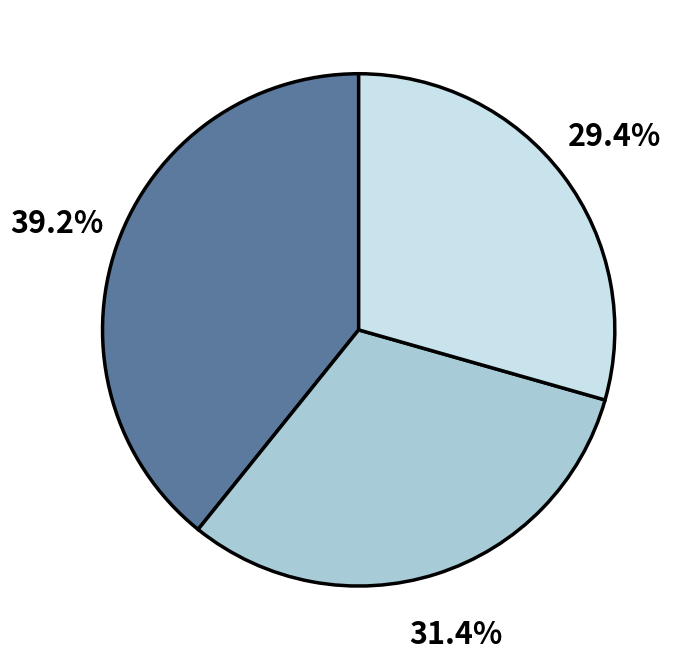

How many segments does this pie chart have?

3